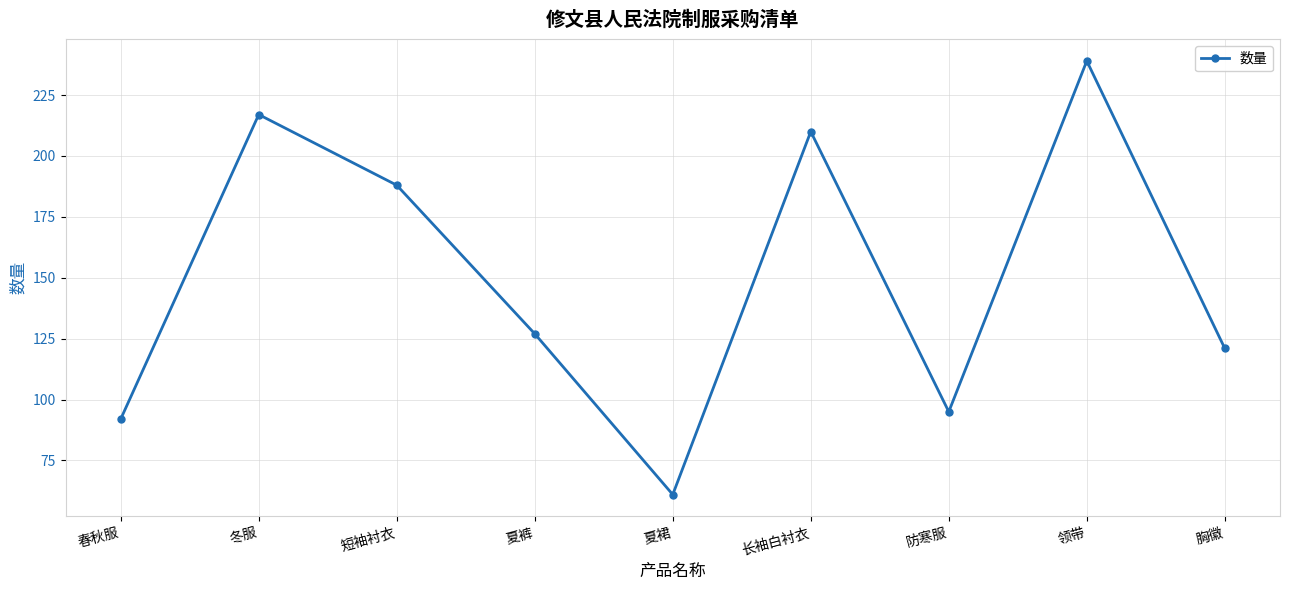

What is the value of the 5th point from the left?

61